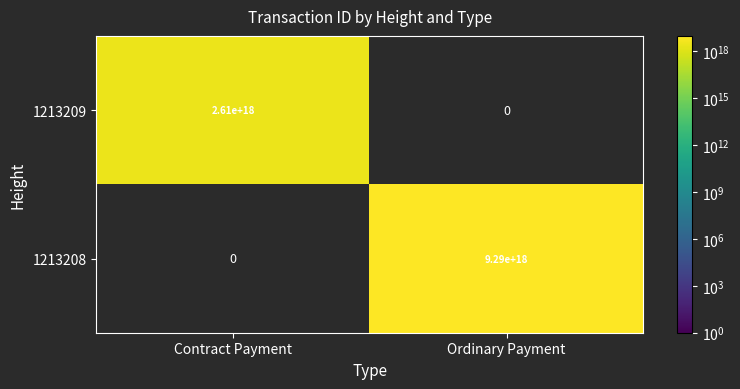

Is the value of 1213209 at Contract Payment greater than the value of 1213208 at Ordinary Payment?

No